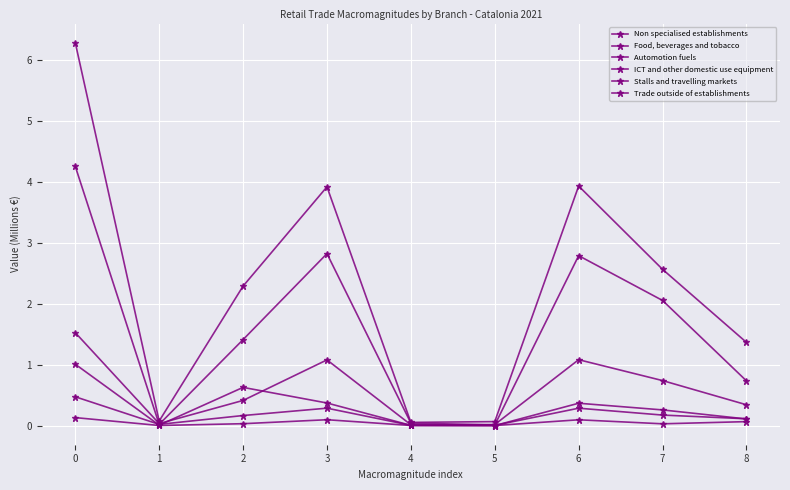

How many categories are shown in the chart?

9